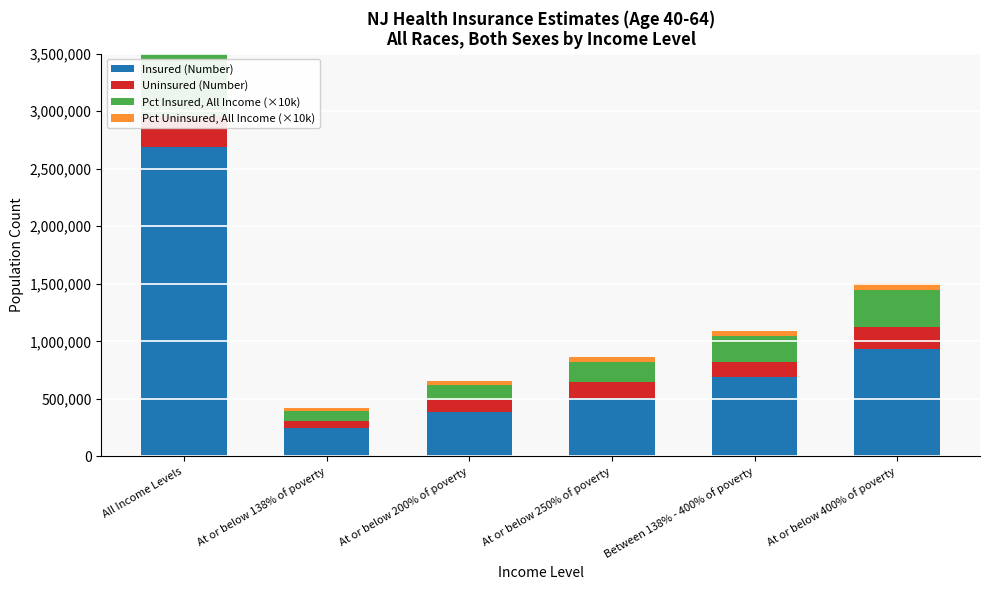

At how many categories does at least one series exceed 766544?

2